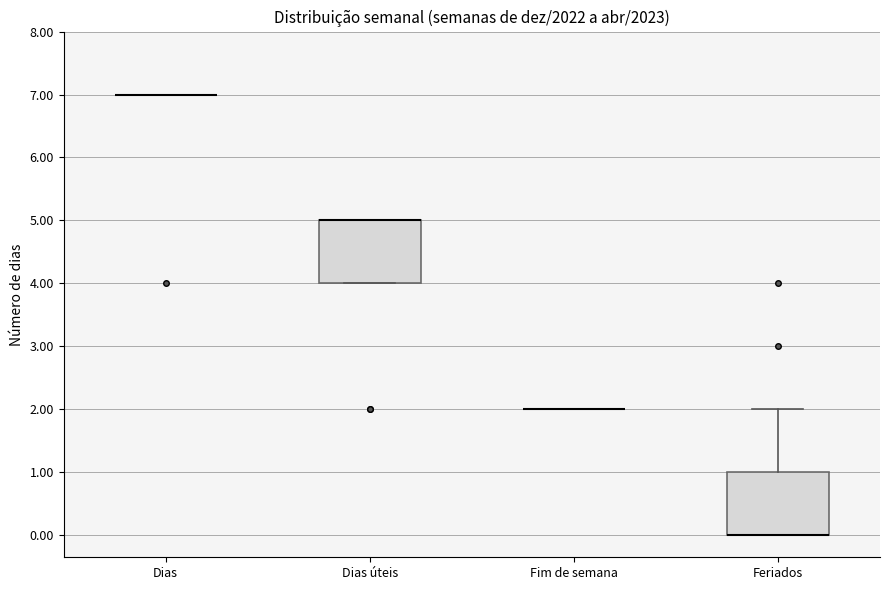

Reading left to right, read every box against the y-axis: the position of its median line, the range the box covers, and the ends of its whiskers. The values are not printed on the chart, so give them approximately, as read against the axis.

Dias: box collapsed to a line at 7, whiskers 7 to 7
Dias úteis: median 5 (drawn on the box's upper edge), box 4 to 5, whiskers 4 to 5
Fim de semana: box collapsed to a line at 2, whiskers 2 to 2
Feriados: median 0 (drawn on the box's lower edge), box 0 to 1, whiskers 0 to 2